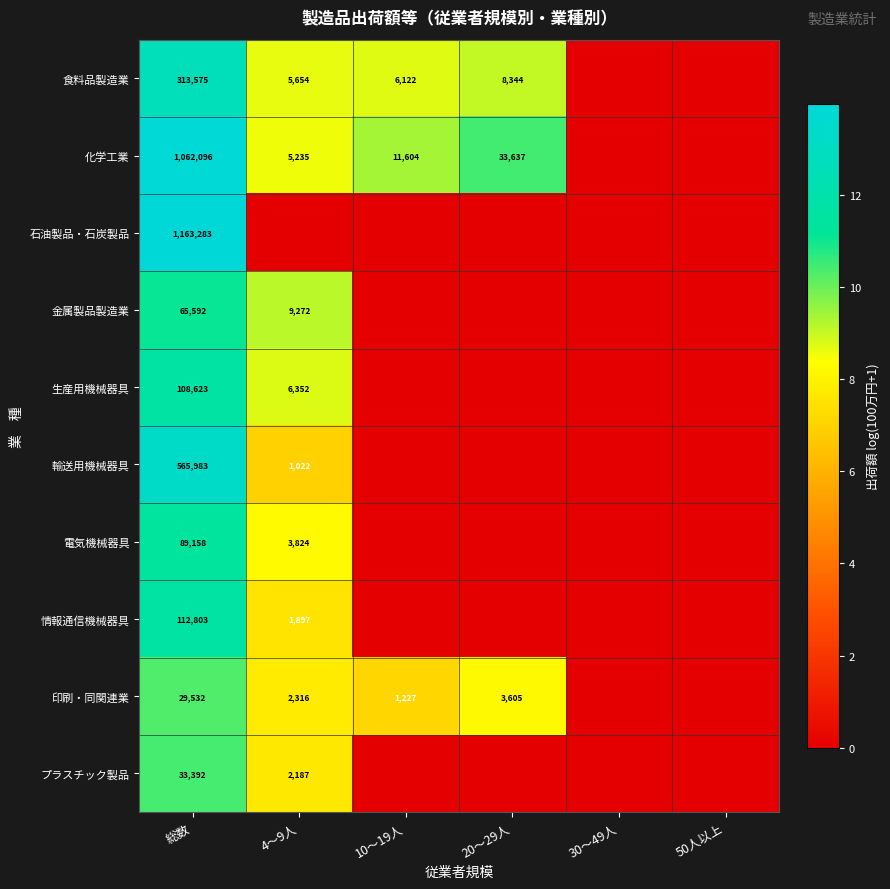

Between 10～19人 and 20～29人, which is larger?

20～29人